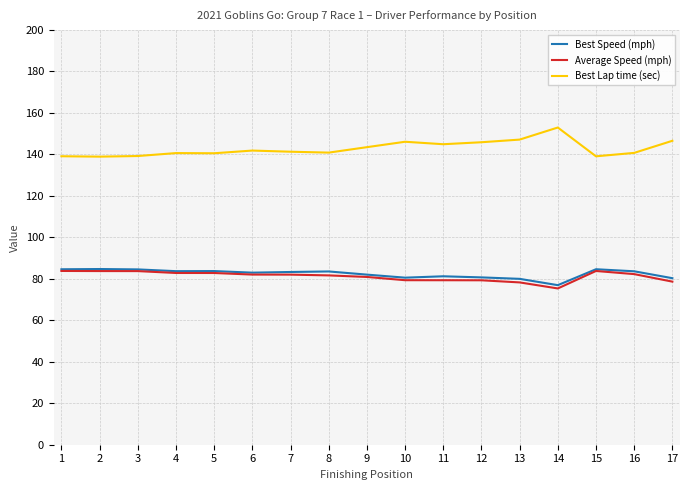

True or false: Best Speed (mph) has more than 2 points higher than both neighbors.

True